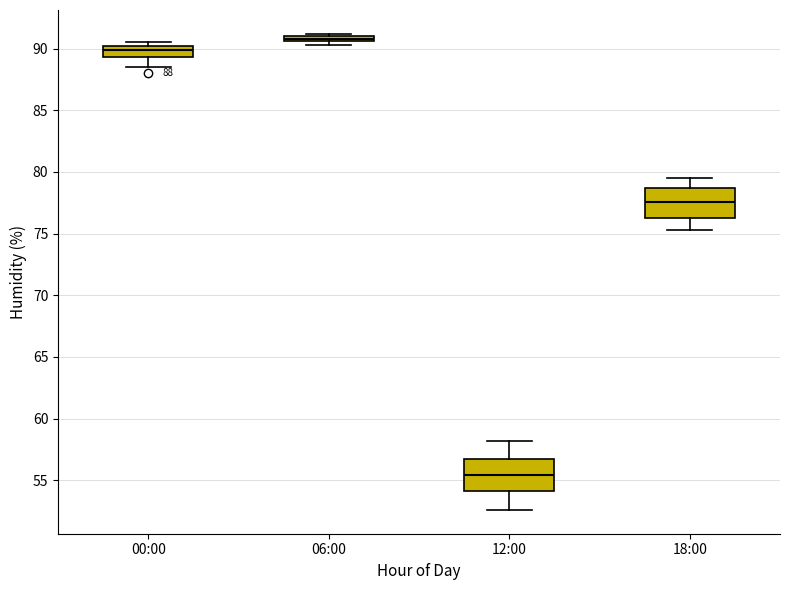

Which box's median line is the lowest?

12:00